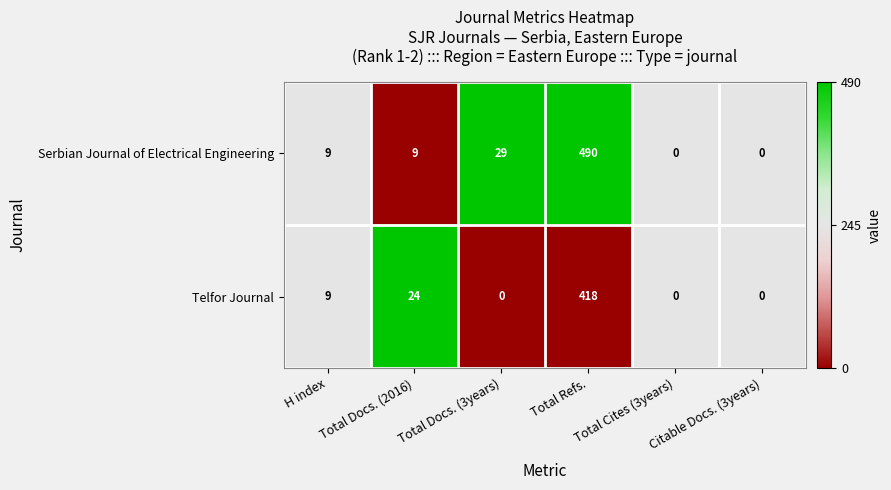

Which series has the widest spread of values?

Serbian Journal of Electrical Engineering